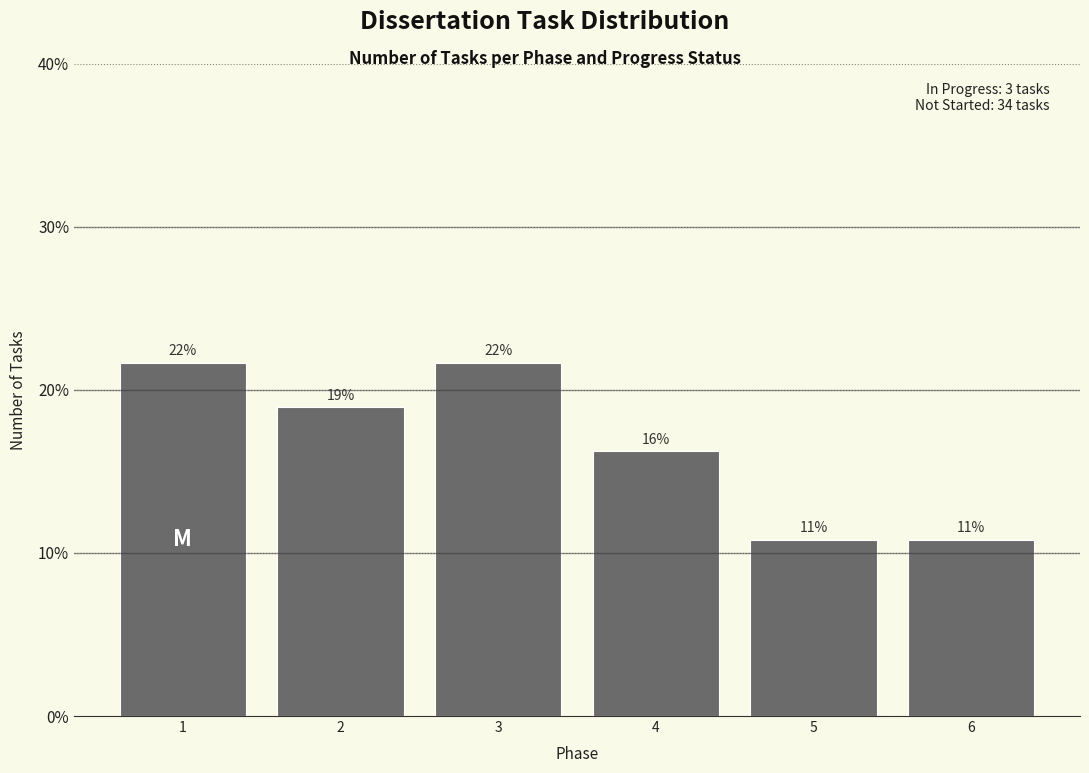

How many bars are there in total?

6